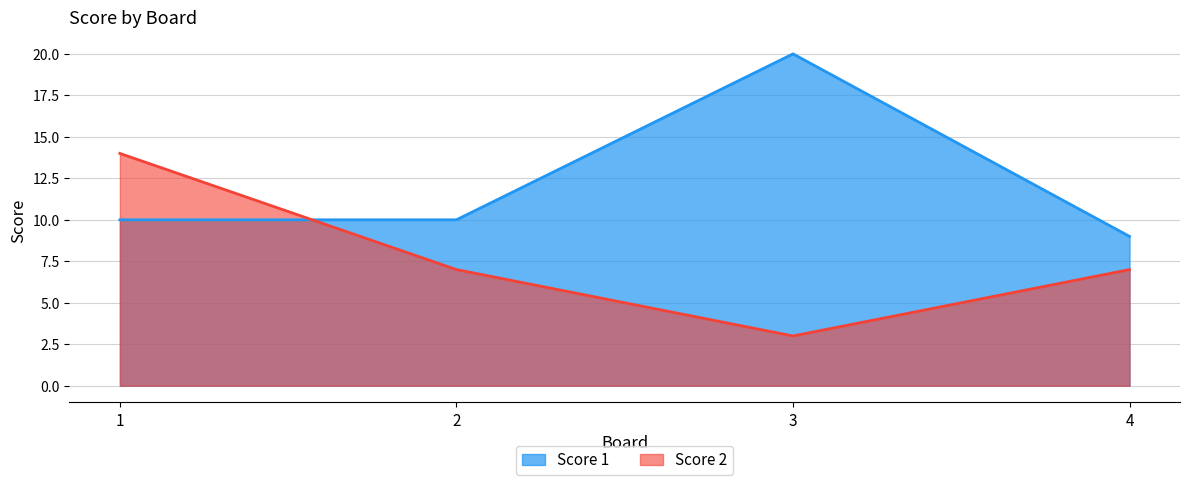

Where is the first local maximum for Score 1?

3